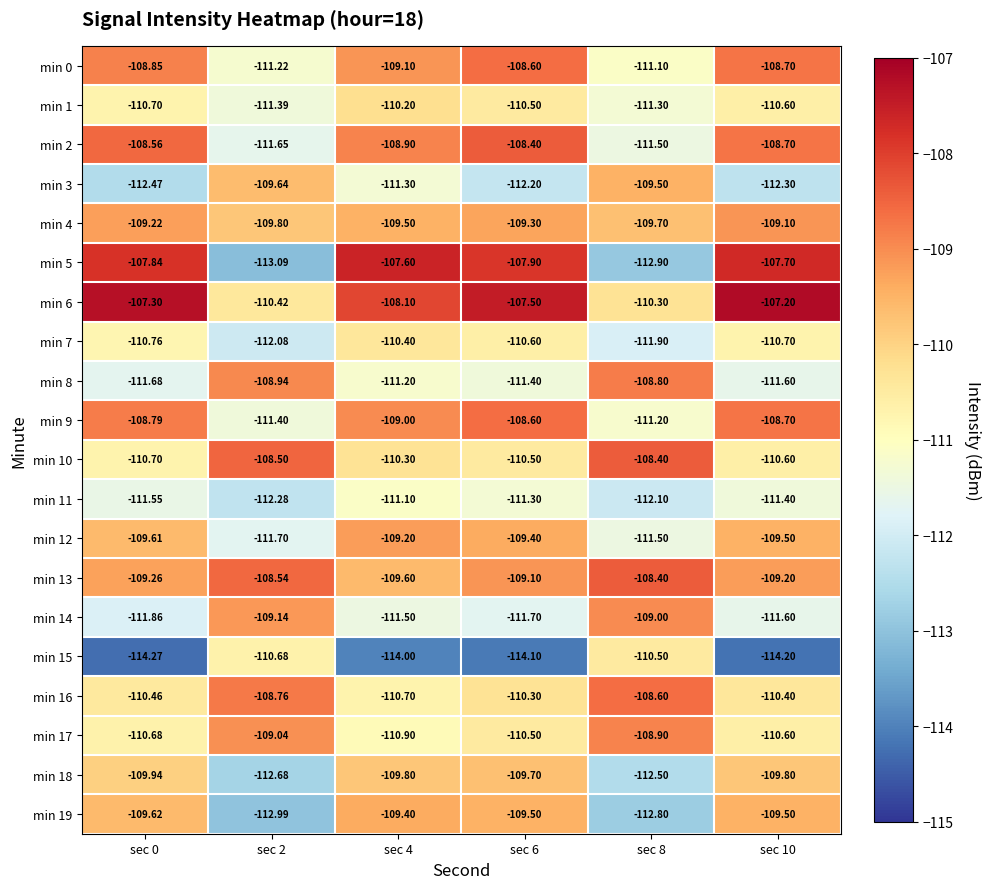

What is the total value across all series at sec 2?

-2213.9